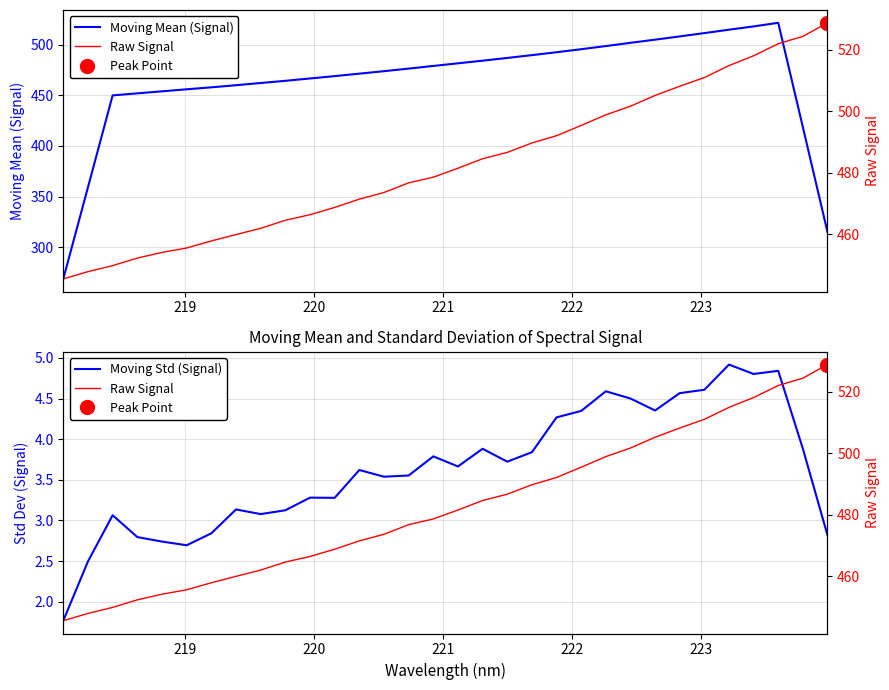

Reading left to right, list all the values displayed in this chart.

Moving Mean (Signal): 268.7	359.1	449.9	452.0	454.0	456.0	457.9	460.0	462.2	464.3	466.7	469.0	471.4	473.9	476.4	479.0	481.6	484.2	486.9	489.7	492.6	495.6	498.7	501.9	505.0	508.2	511.5	514.8	518.1	521.6	418.7	315.0
Moving Std (Signal): 1.8	2.5	3.1	2.8	2.7	2.7	2.8	3.1	3.1	3.1	3.3	3.3	3.6	3.5	3.6	3.8	3.7	3.9	3.7	3.8	4.3	4.3	4.6	4.5	4.4	4.6	4.6	4.9	4.8	4.8	3.9	2.8
Raw Signal: 445.5	447.9	449.9	452.3	454.1	455.6	457.9	460.0	462.0	464.6	466.4	468.8	471.5	473.6	476.8	478.6	481.5	484.6	486.7	489.7	492.1	495.4	498.9	501.7	505.2	508.2	511.0	514.9	518.1	522.0	524.4	528.8